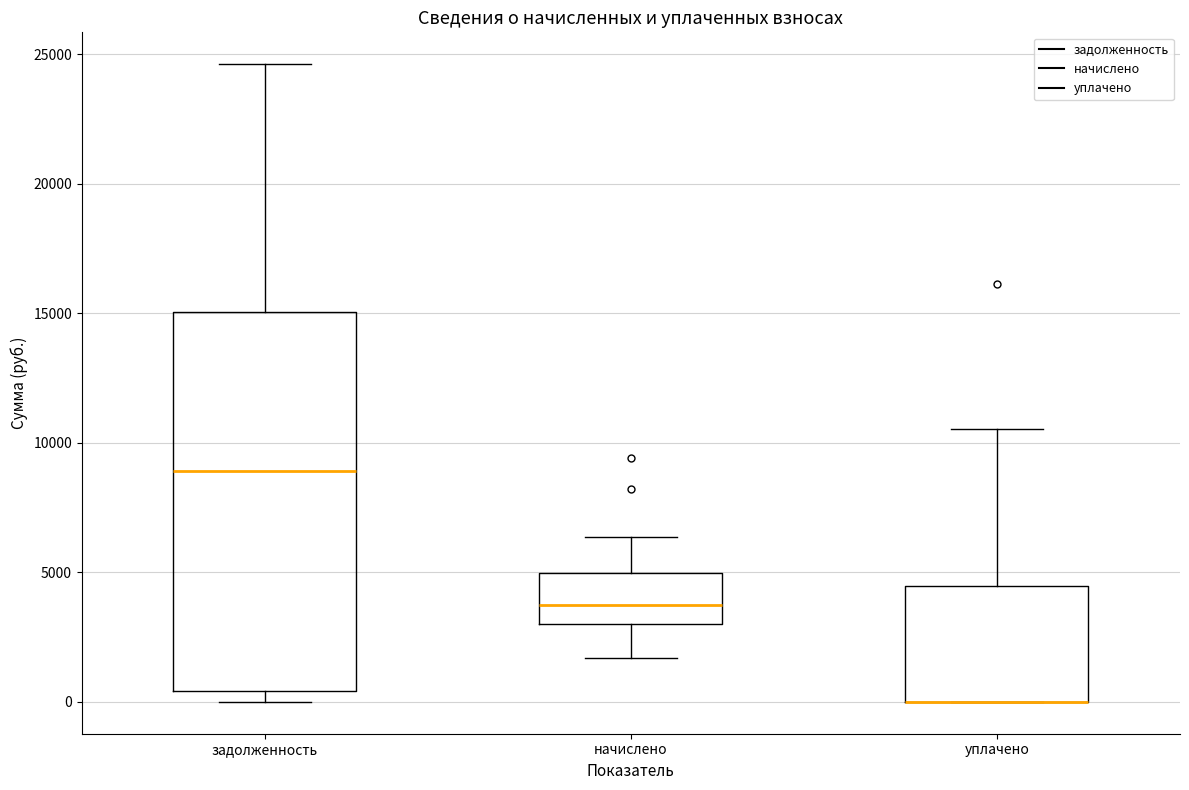

Where does the median line of the box for задолженность sit on the y-axis? The values are not printed on the chart, so give them approximately, as read against the axis.

9000